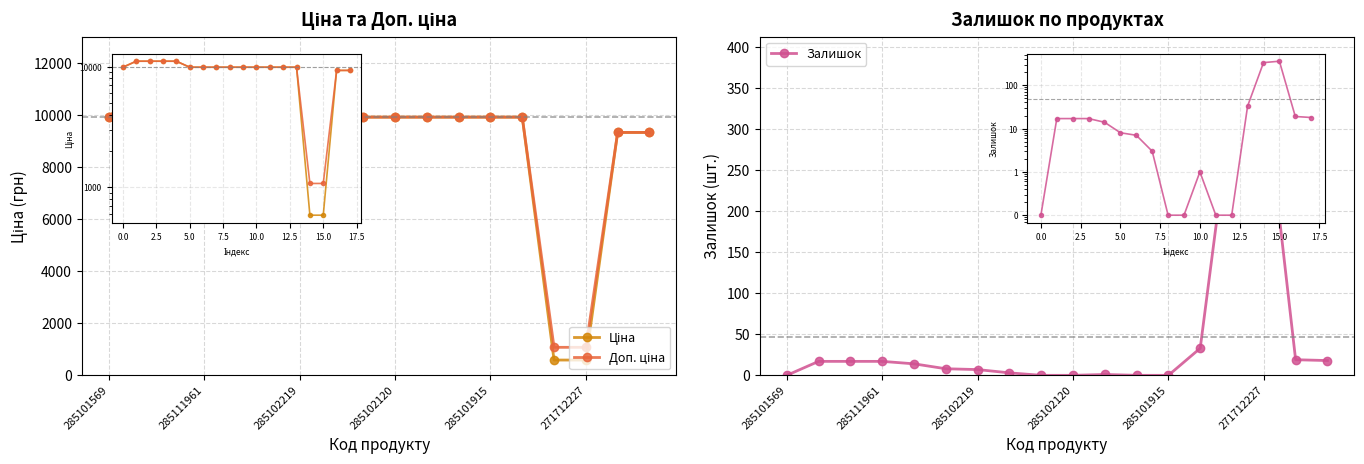

True or false: Доп. ціна and Ціна intersect in this chart.

False